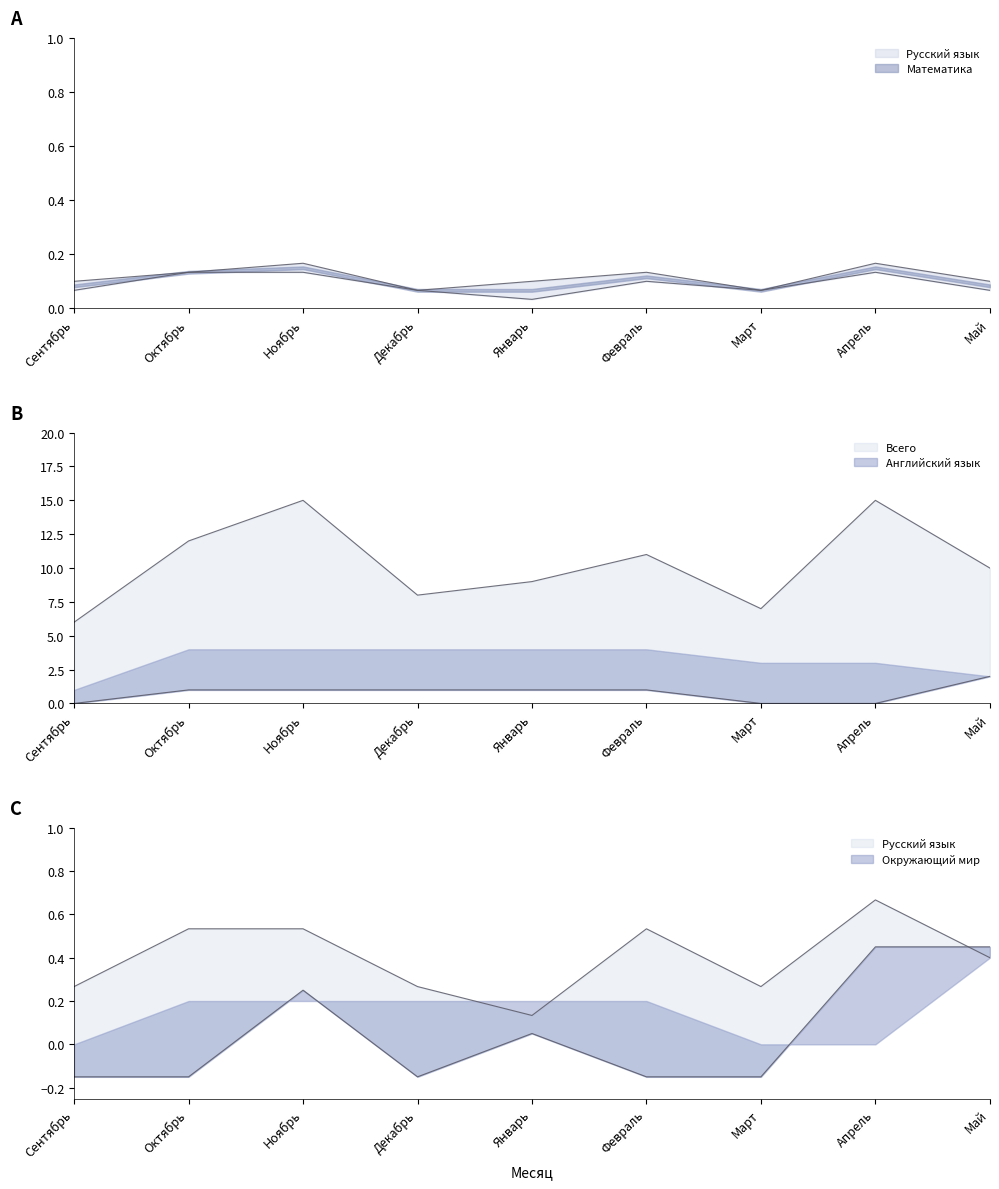

How many values in Окружающий мир are below zero?

5